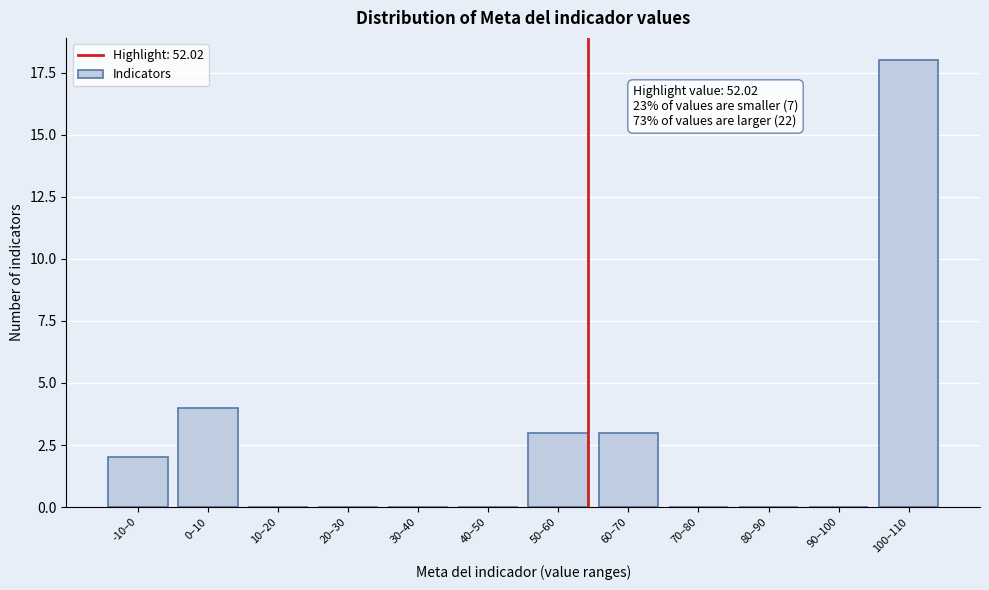

Reading left to right, transcribe all the data shown in this chart.

-10–0=2	0–10=4	10–20=0	20–30=0	30–40=0	40–50=0	50–60=3	60–70=3	70–80=0	80–90=0	90–100=0	100–110=18